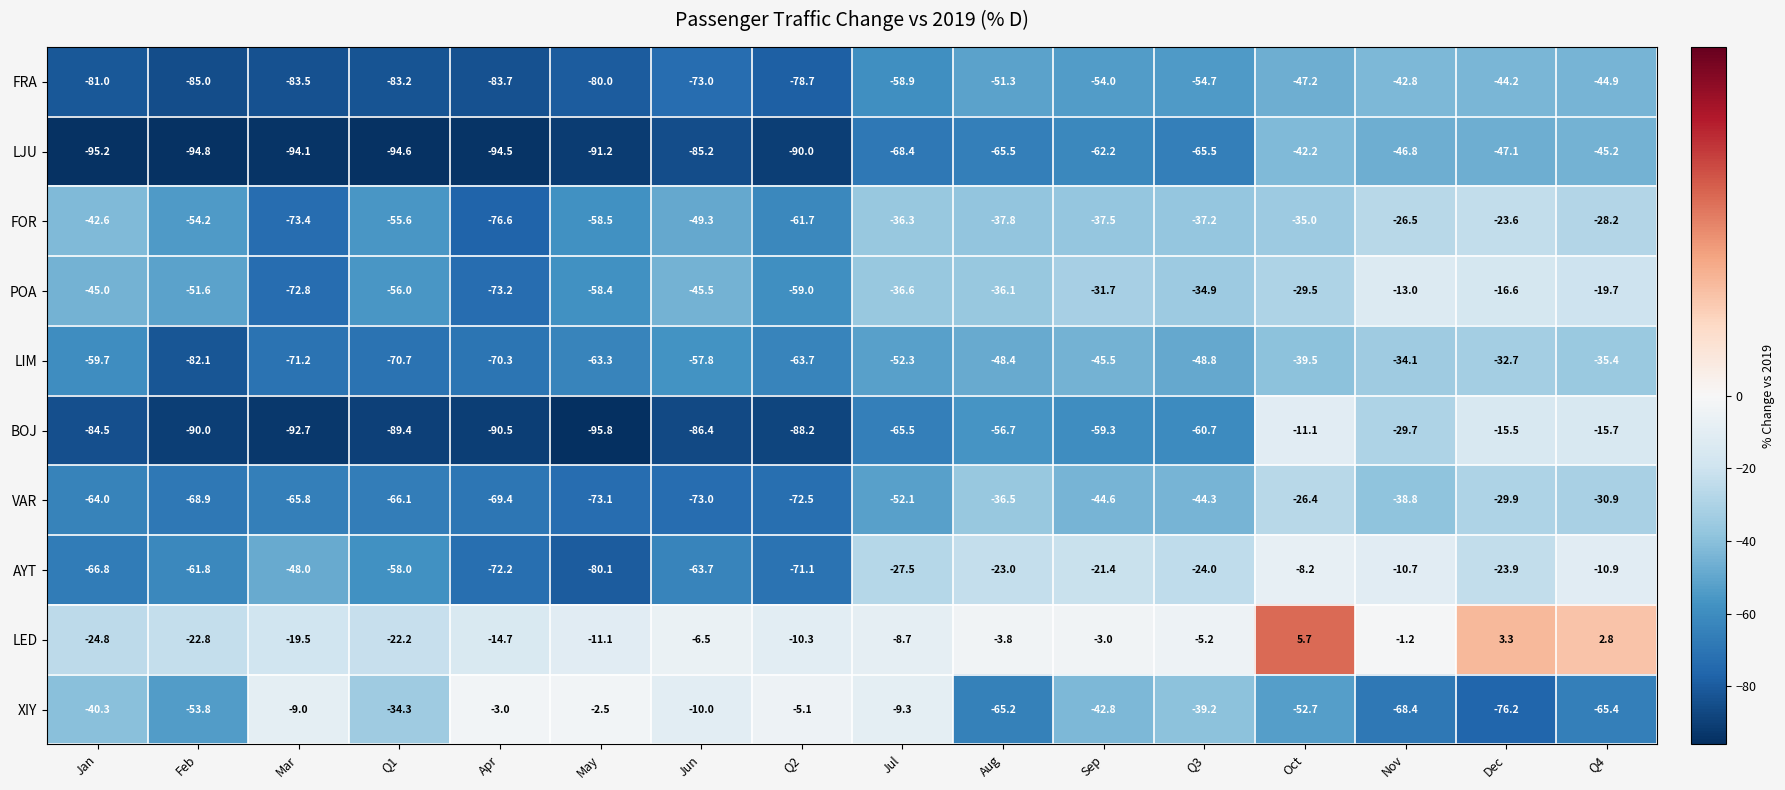

The XIY series shows -109.5 at Aug. True or false?

False